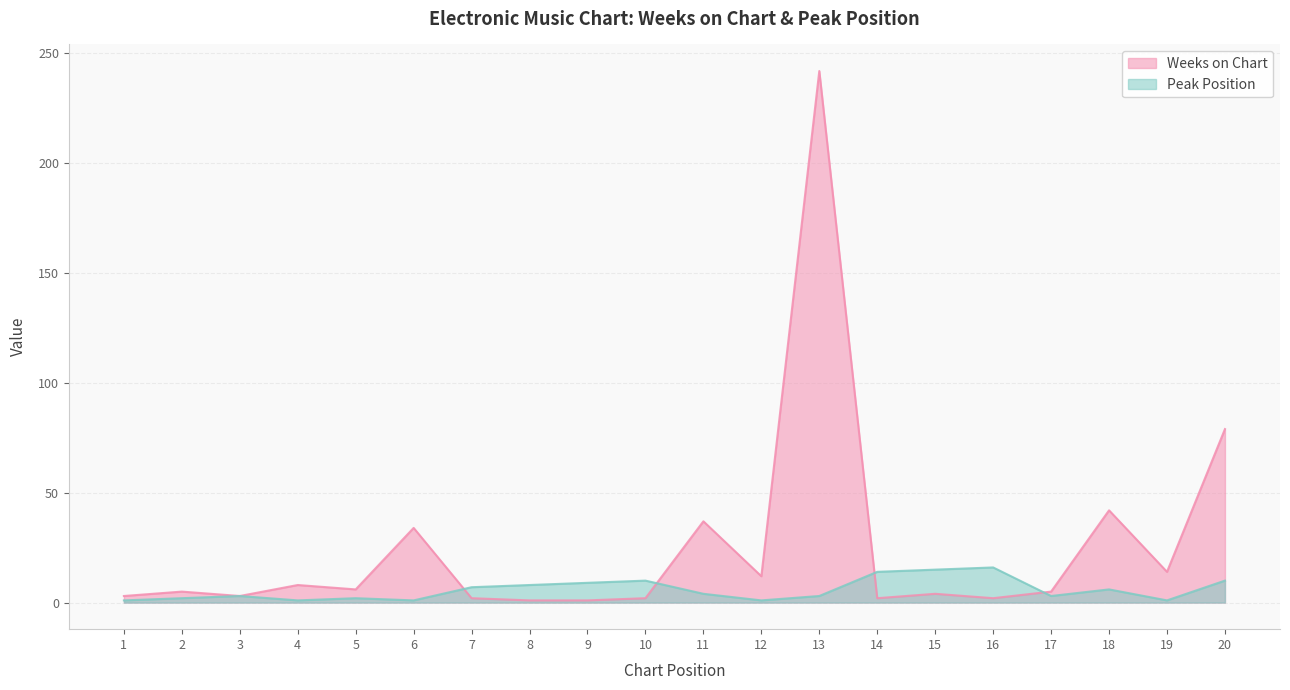

What is the difference between the maximum and minimum values in the Weeks on Chart series?

241